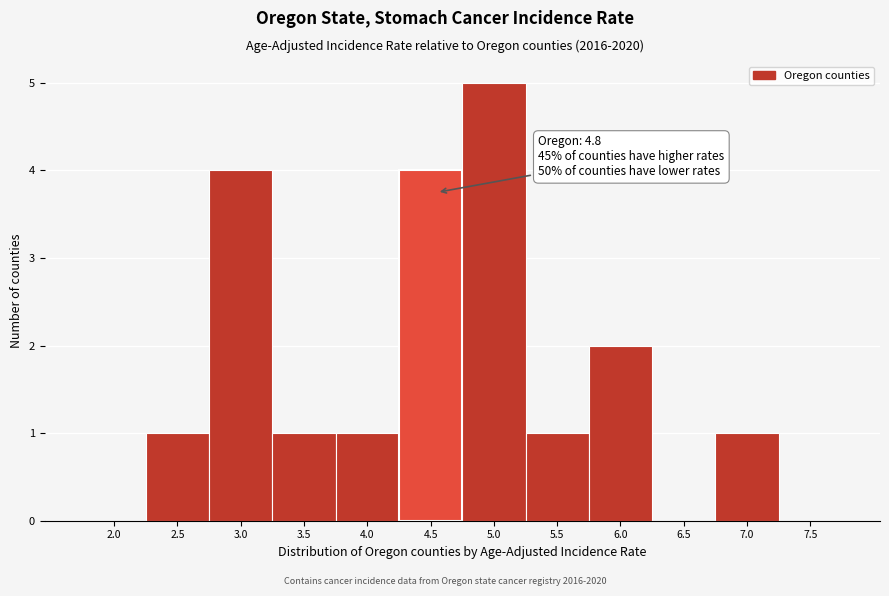

Reading left to right, what are all the values shown in this chart?

2.0=0	2.5=1	3.0=4	3.5=1	4.0=1	4.5=4	5.0=5	5.5=1	6.0=2	6.5=0	7.0=1	7.5=0